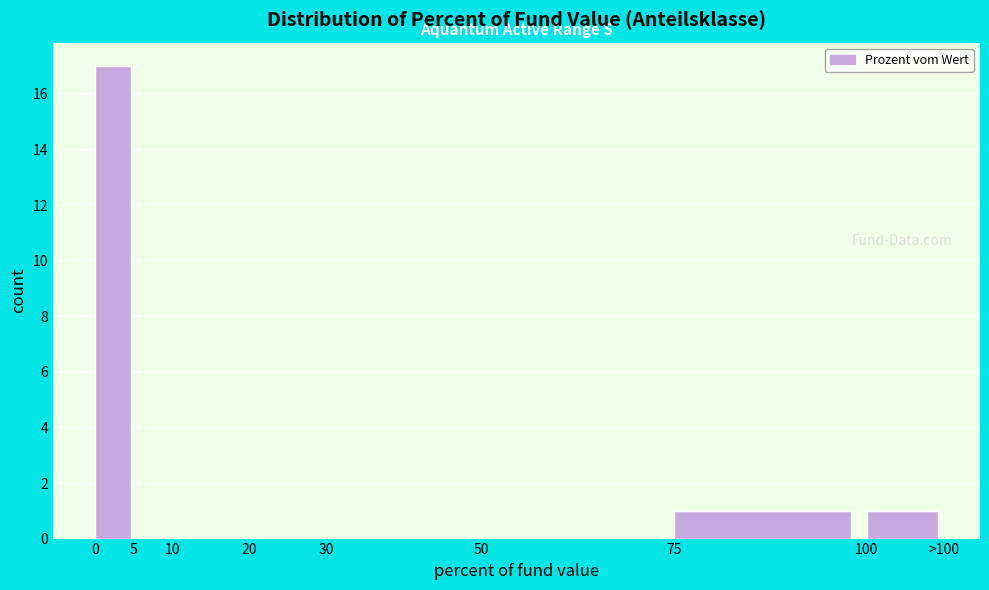

Reading left to right, what are all the values shown in this chart?

0=17	5=0	10=0	20=0	30=0	50=0	75=1	100=1